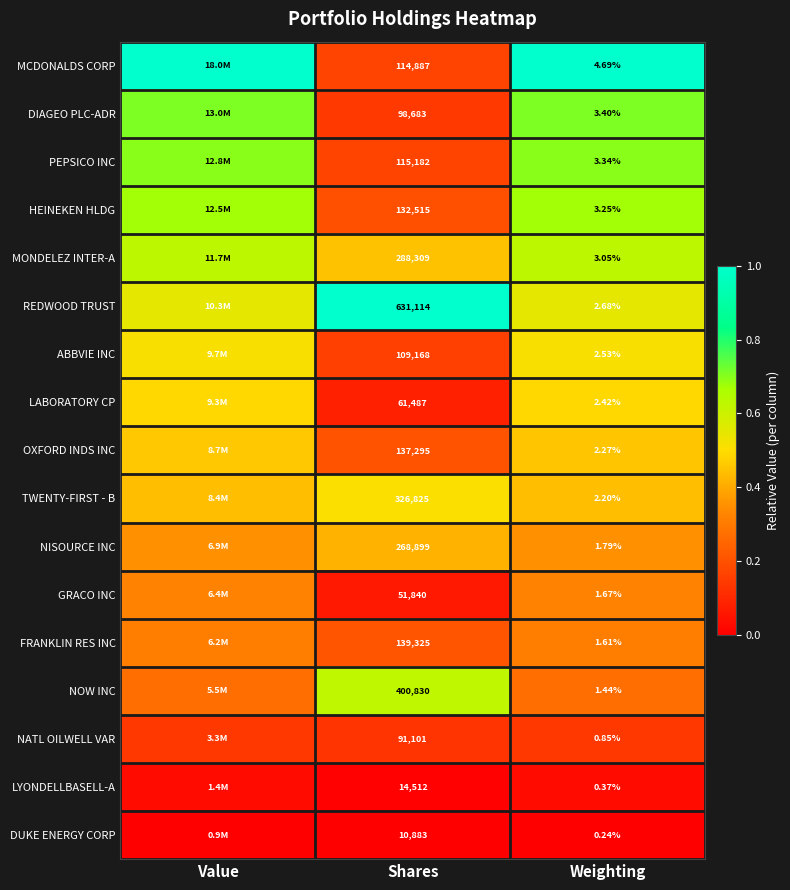

Rank the series at Weighting from lowest to highest value.

DUKE ENERGY CORP, LYONDELLBASELL-A, NATL OILWELL VAR, NOW INC, FRANKLIN RES INC, GRACO INC, NISOURCE INC, TWENTY-FIRST - B, OXFORD INDS INC, LABORATORY CP, ABBVIE INC, REDWOOD TRUST, MONDELEZ INTER-A, HEINEKEN HLDG, PEPSICO INC, DIAGEO PLC-ADR, MCDONALDS CORP